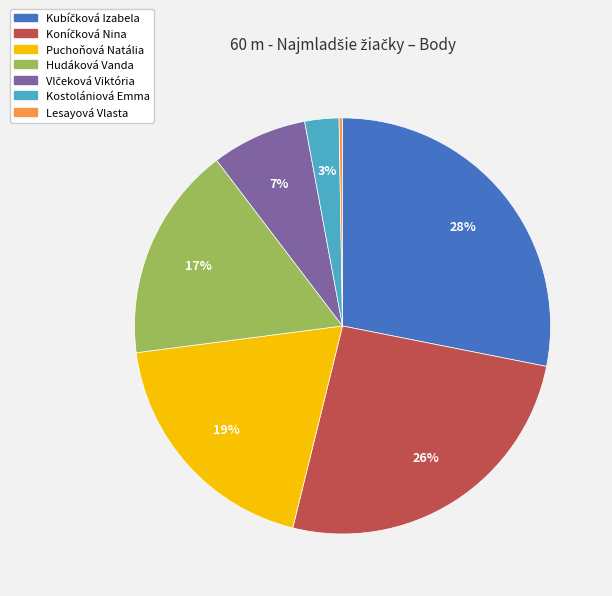

True or false: Puchoňová Natália accounts for 19% of the total.

True